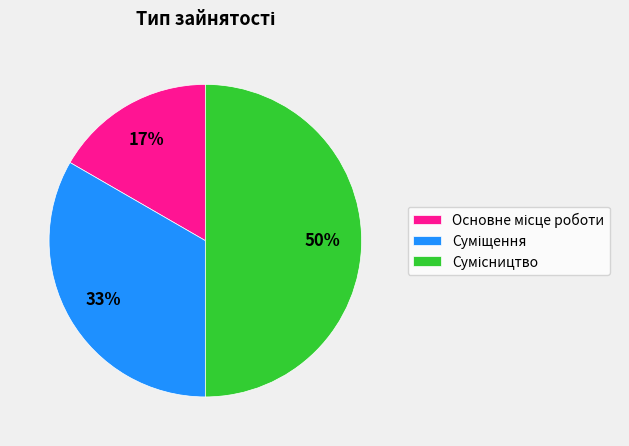

To the nearest percent, what is the difference between the largest and smallest slice percentages?

33%